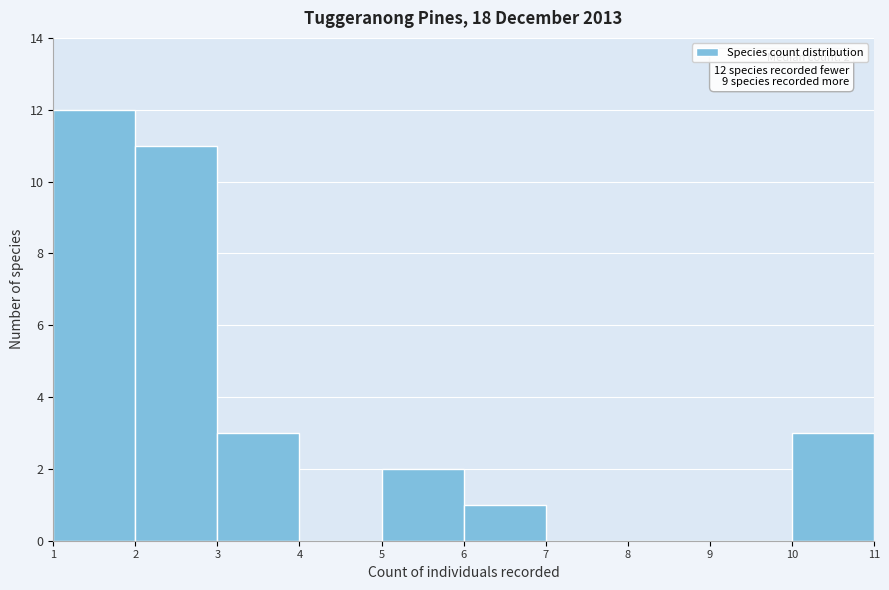

Over which range of the x-axis is the bar tallest?

1 to 2